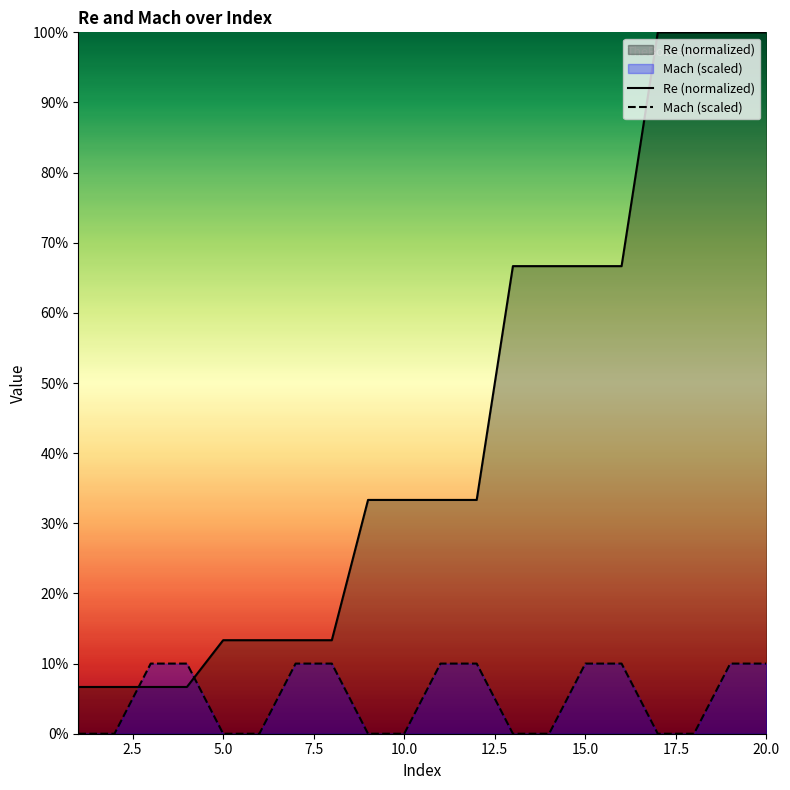

True or false: Re (normalized) and Mach (scaled) cross at least once.

True